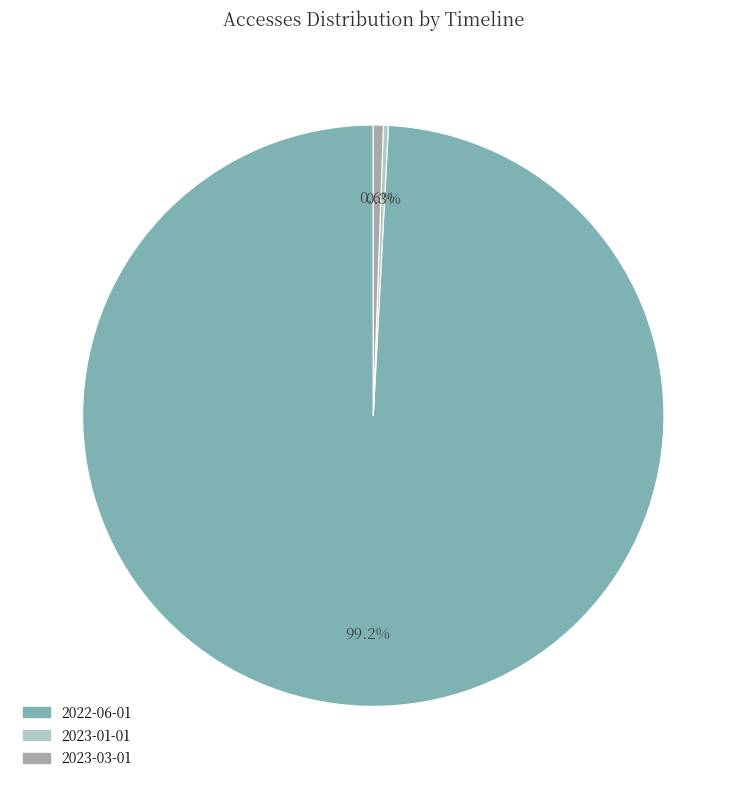

Which category accounts for the majority?

2022-06-01